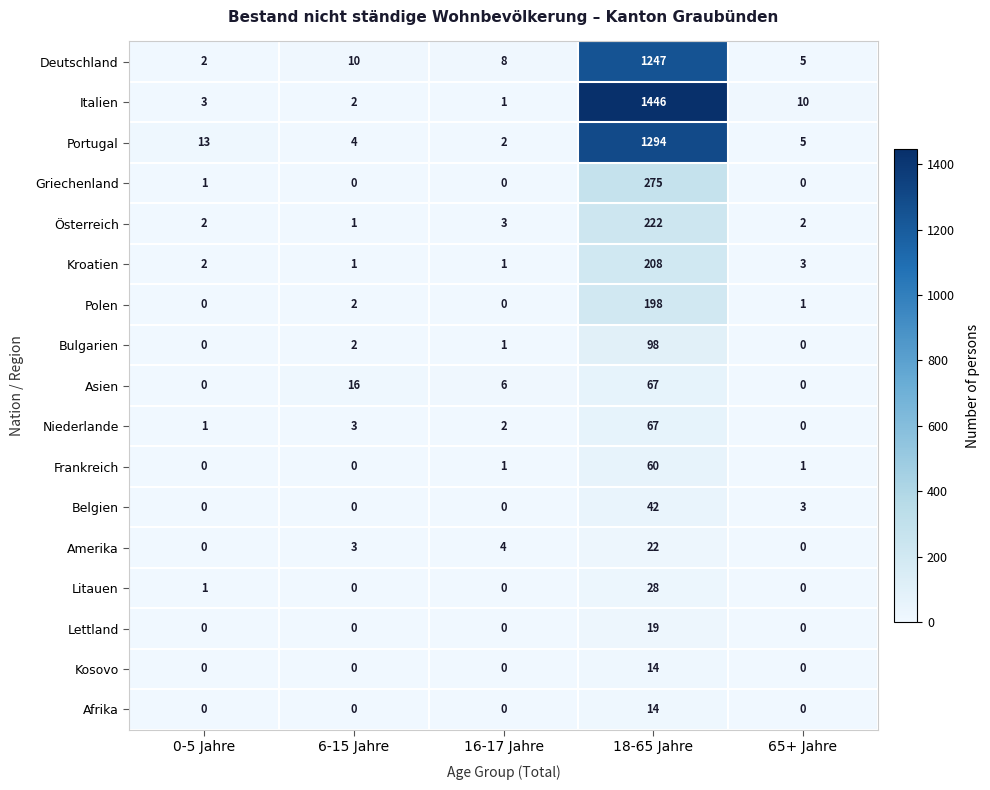

Is it true that Bulgarien equals 0 at 65+ Jahre?

True